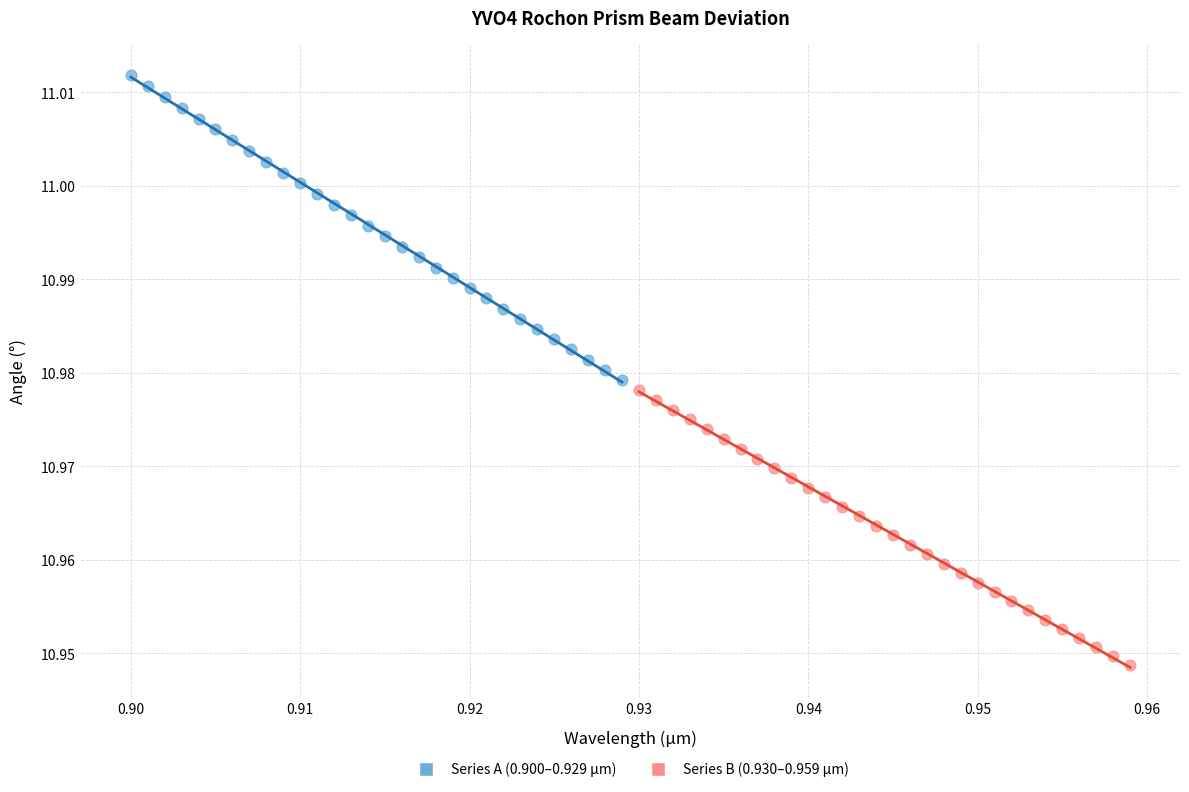

Which series reaches the maximum Y coordinate?

Series A (0.900–0.929 µm)